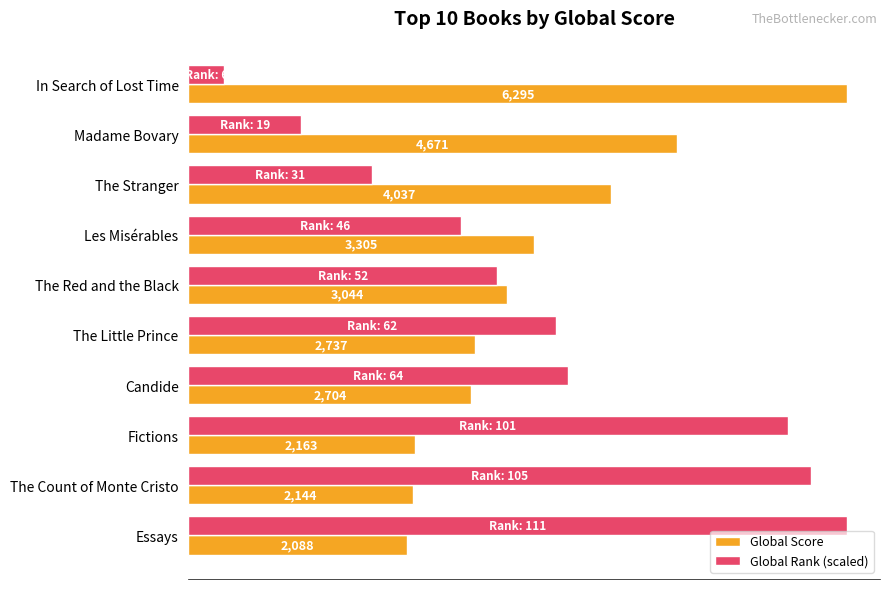

Which series has the widest spread of values?

Global Rank (scaled)